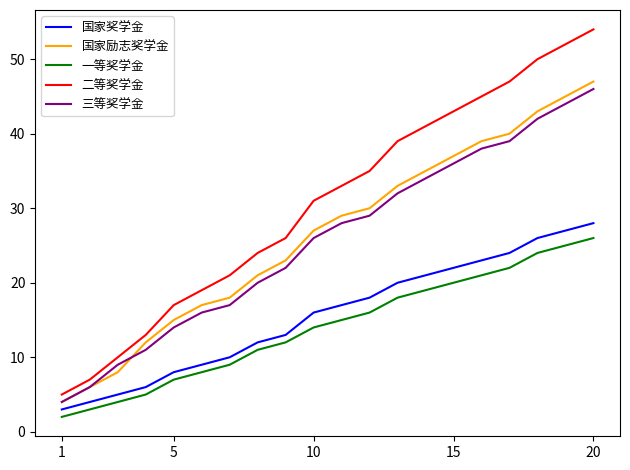

Which series has the largest total across all categories?

二等奖学金